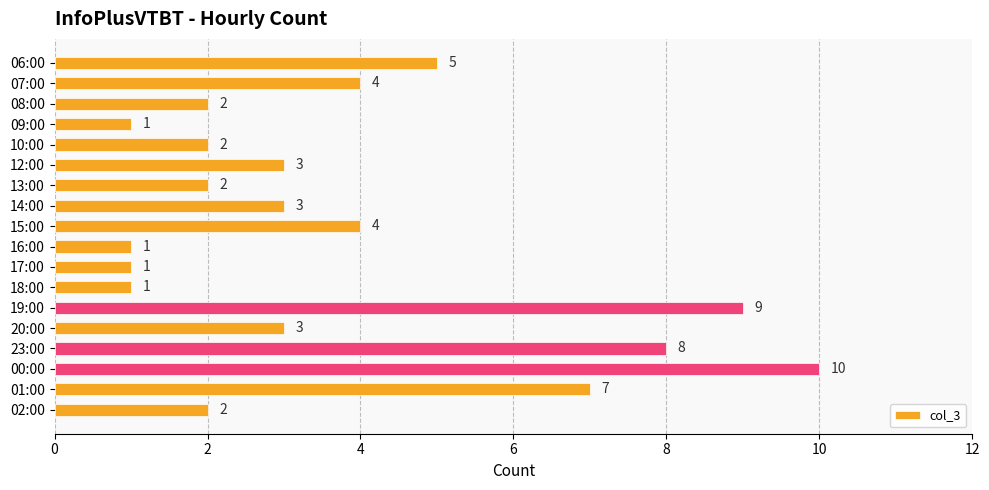

What is the difference between the maximum and minimum values?

9